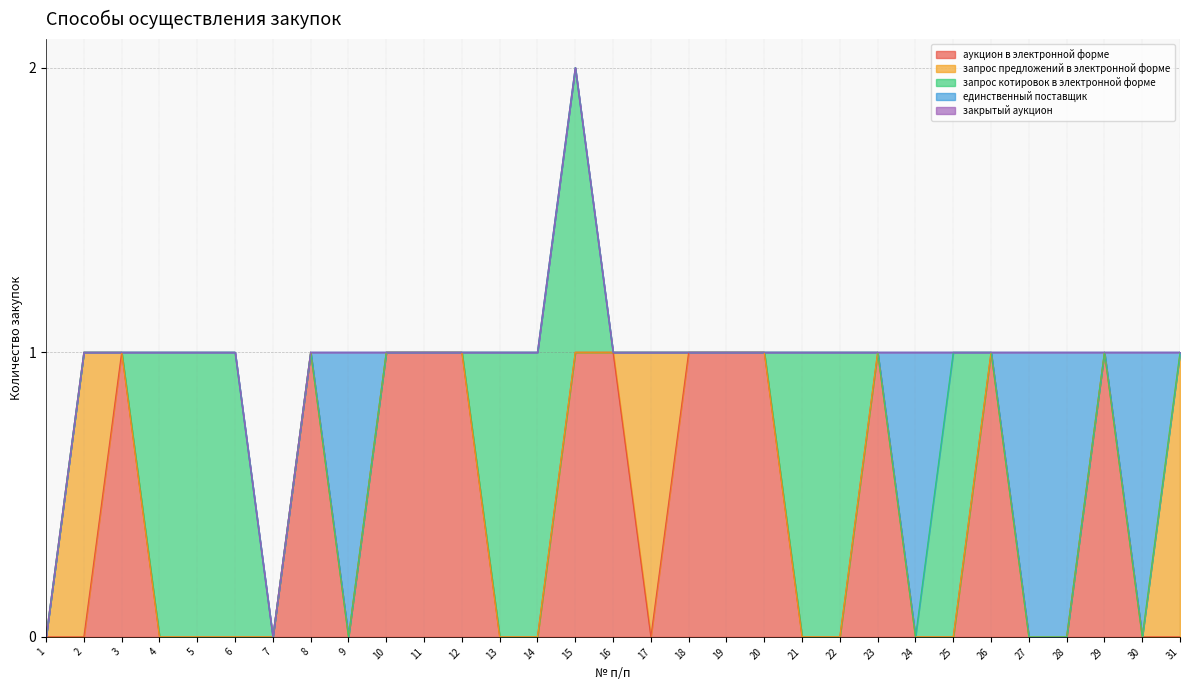

Reading left to right, extract all data points from this chart.

аукцион в электронной форме: 0	0	1	0	0	0	0	1	0	1	1	1	0	0	1	1	0	1	1	1	0	0	1	0	0	1	0	0	1	0	0
запрос предложений в электронной форме: 0	1	0	0	0	0	0	0	0	0	0	0	0	0	0	0	1	0	0	0	0	0	0	0	0	0	0	0	0	0	1
запрос котировок в электронной форме: 0	0	0	1	1	1	0	0	0	0	0	0	1	1	1	0	0	0	0	0	1	1	0	0	1	0	0	0	0	0	0
единственный поставщик: 0	0	0	0	0	0	0	0	1	0	0	0	0	0	0	0	0	0	0	0	0	0	0	1	0	0	1	1	0	1	0
закрытый аукцион: 0	0	0	0	0	0	0	0	0	0	0	0	0	0	0	0	0	0	0	0	0	0	0	0	0	0	0	0	0	0	0